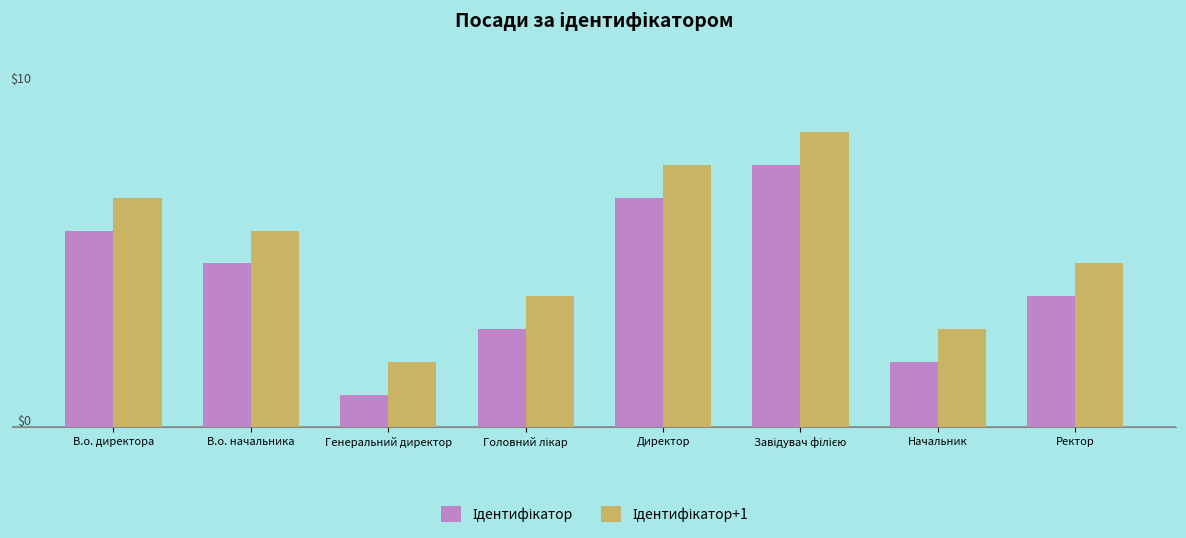

What is the maximum value for Ідентифікатор+1?

9